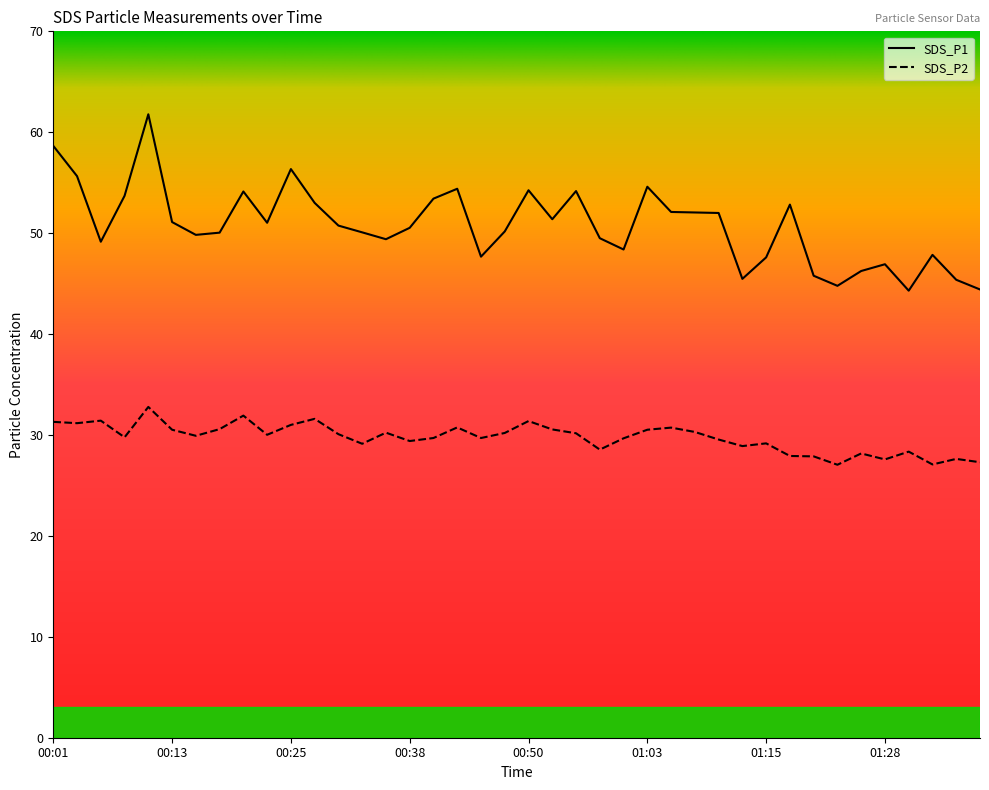

Which series has the widest spread of values?

SDS_P1